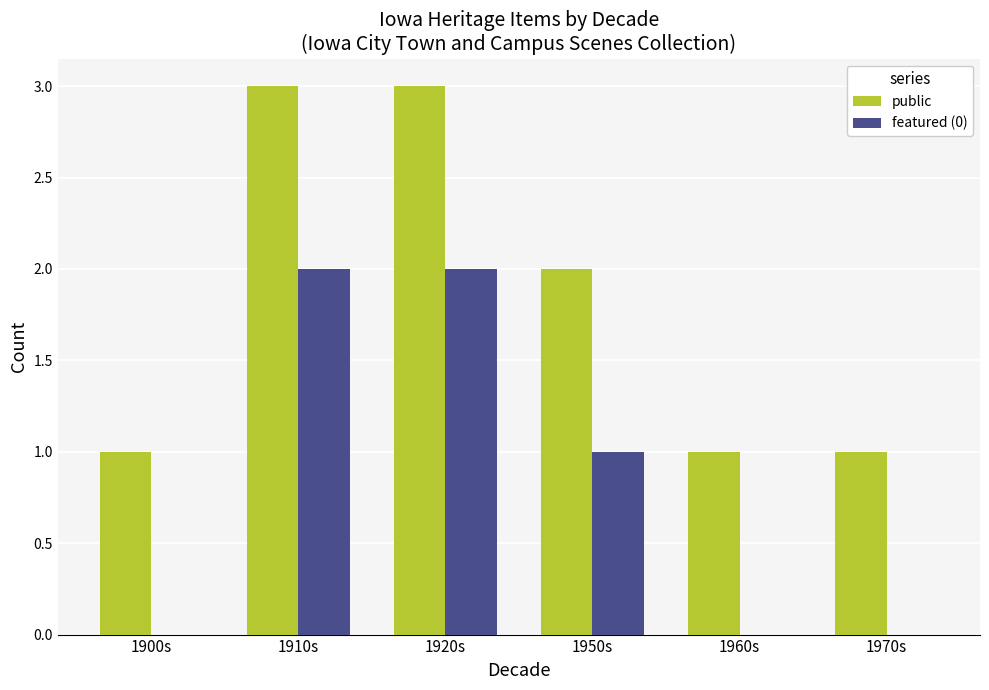

What is the greatest value displayed?

3